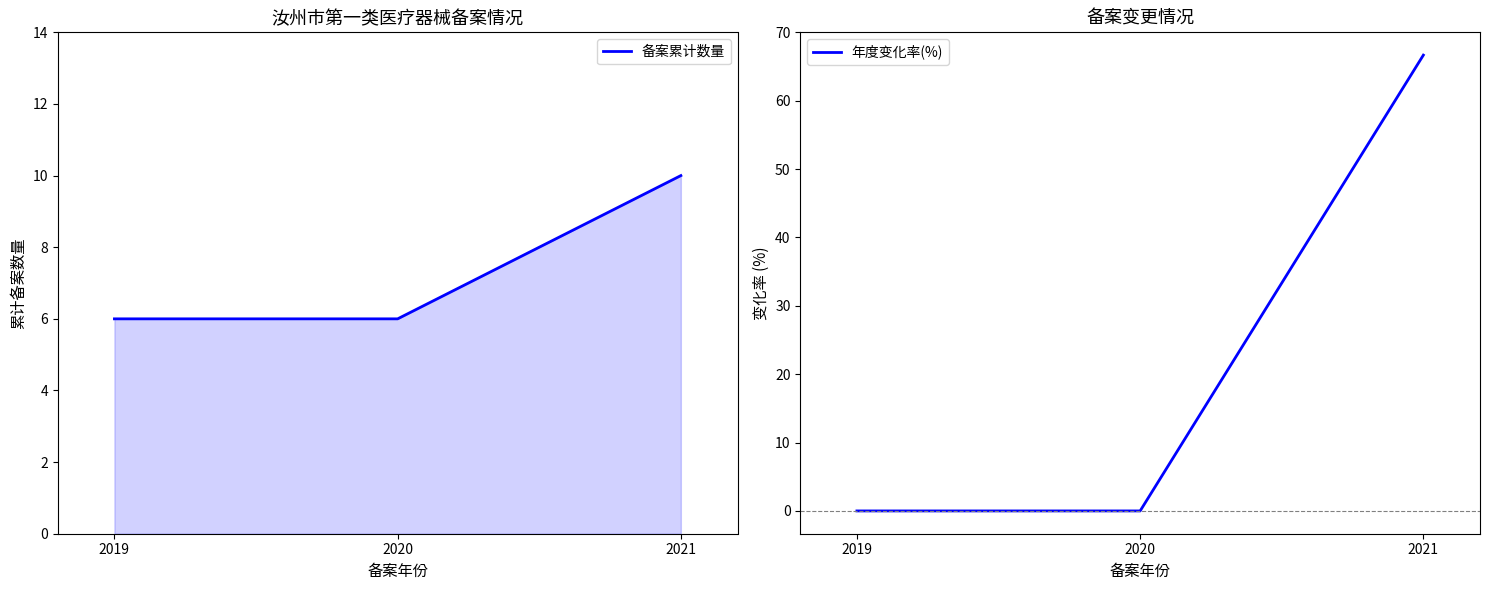

Reading left to right, transcribe all the data shown in this chart.

备案累计数量: 2019=6.0	2020=6.0	2021=10.0
年度变化率(%): 2019=0.0	2020=0.0	2021=66.7